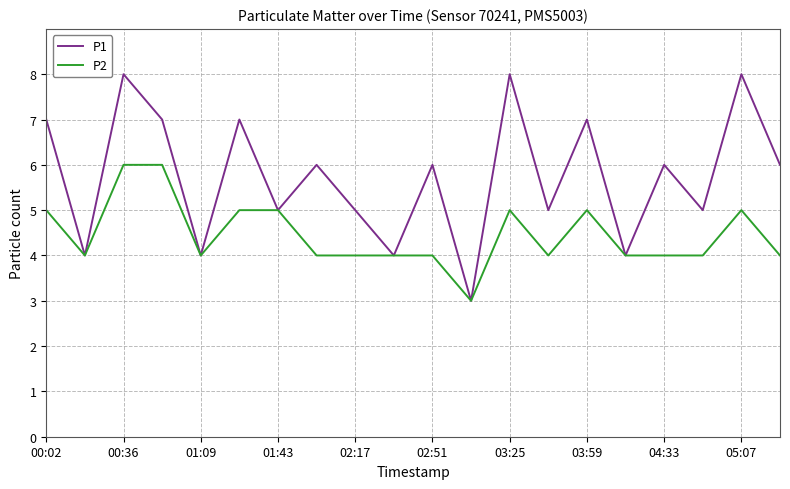

Rank the series by their maximum value, from lowest to highest.

P2, P1